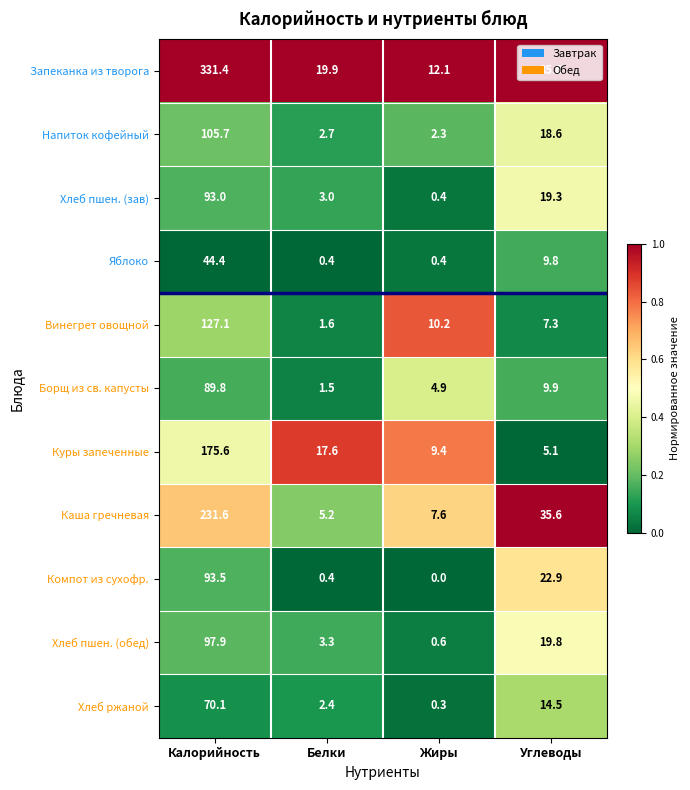

Which label corresponds to the smallest value in the chart?

Жиры